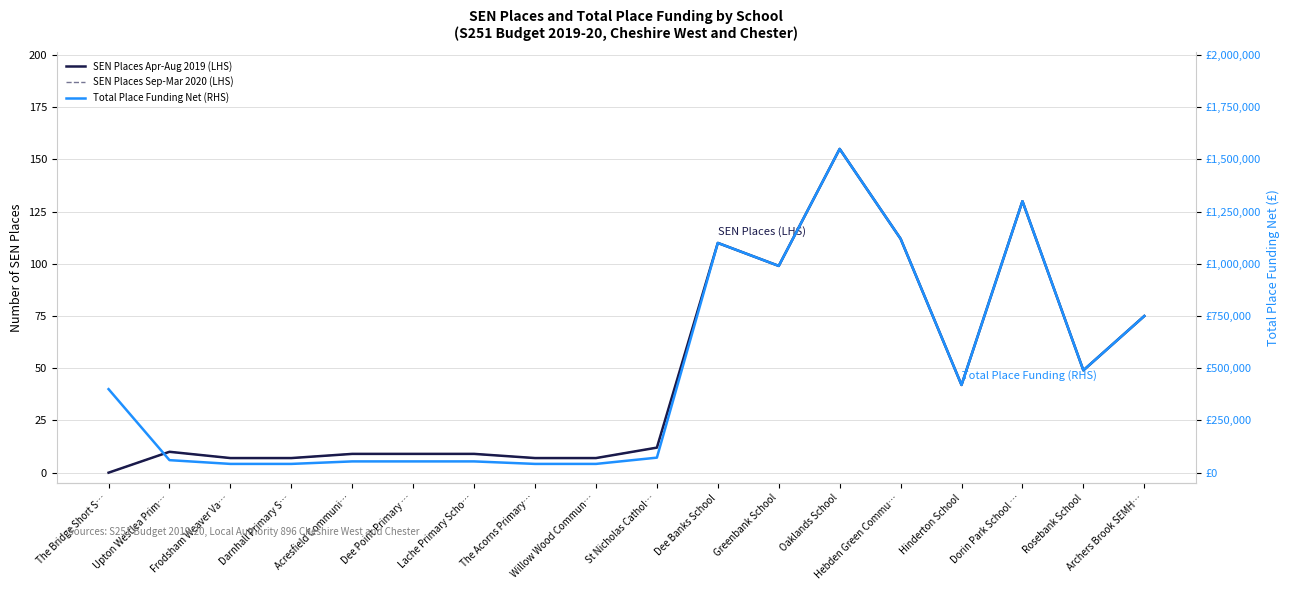

How many categories are shown in the chart?

18